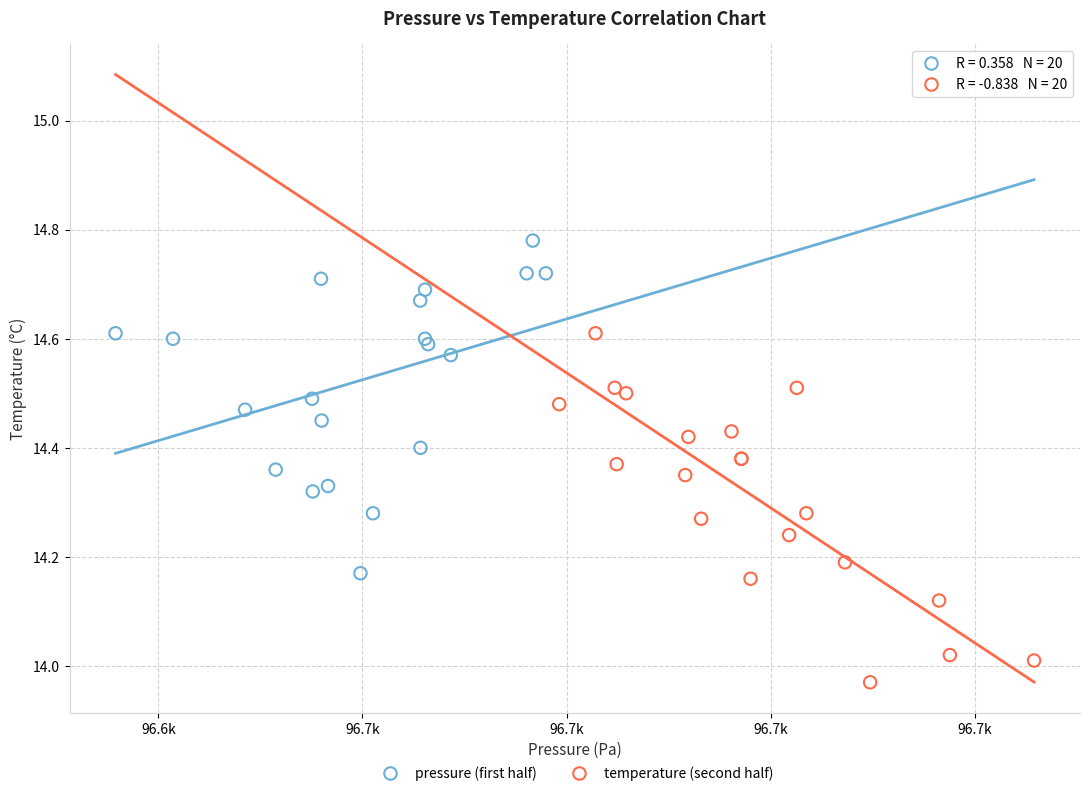

Which series contains the lowest Y value?

temperature (second half)